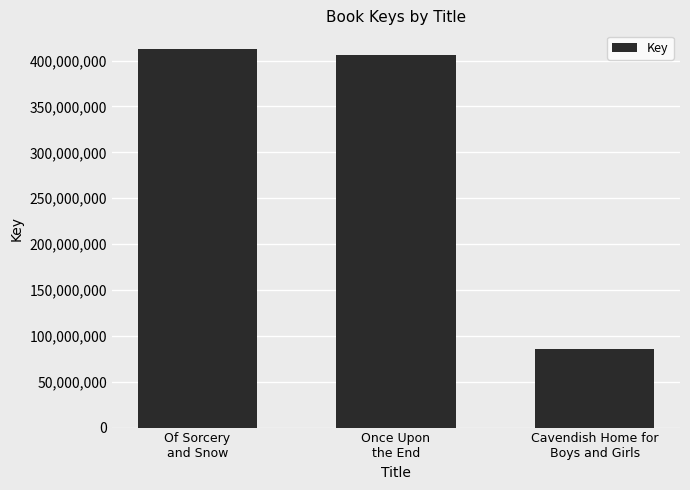

Count the number of categories in the chart.

3